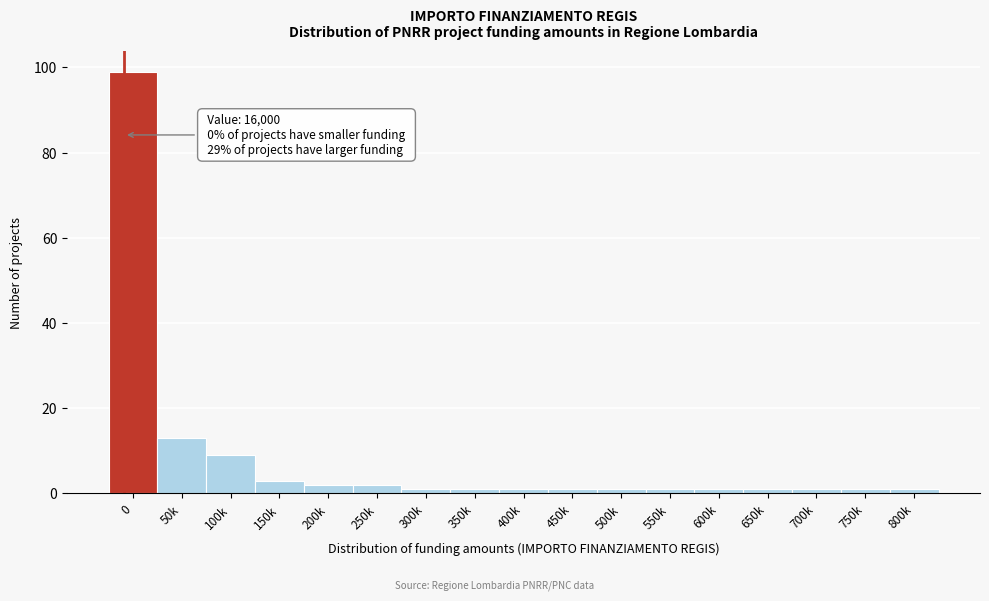

Reading left to right, what are all the values shown in this chart?

0=99	50k=13	100k=9	150k=3	200k=2	250k=2	300k=1	350k=1	400k=1	450k=1	500k=1	550k=1	600k=1	650k=1	700k=1	750k=1	800k=1